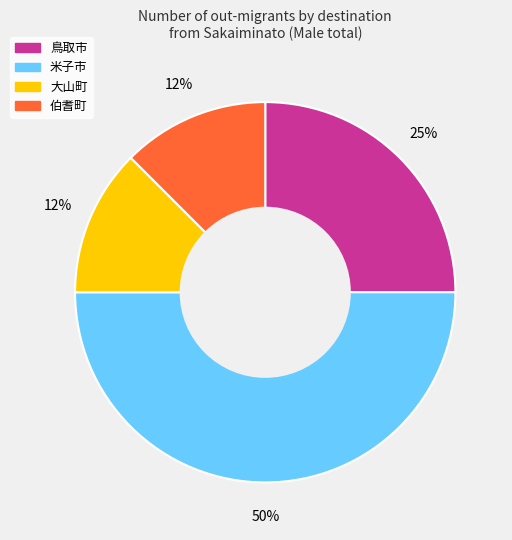

How many slices are in this pie chart?

4